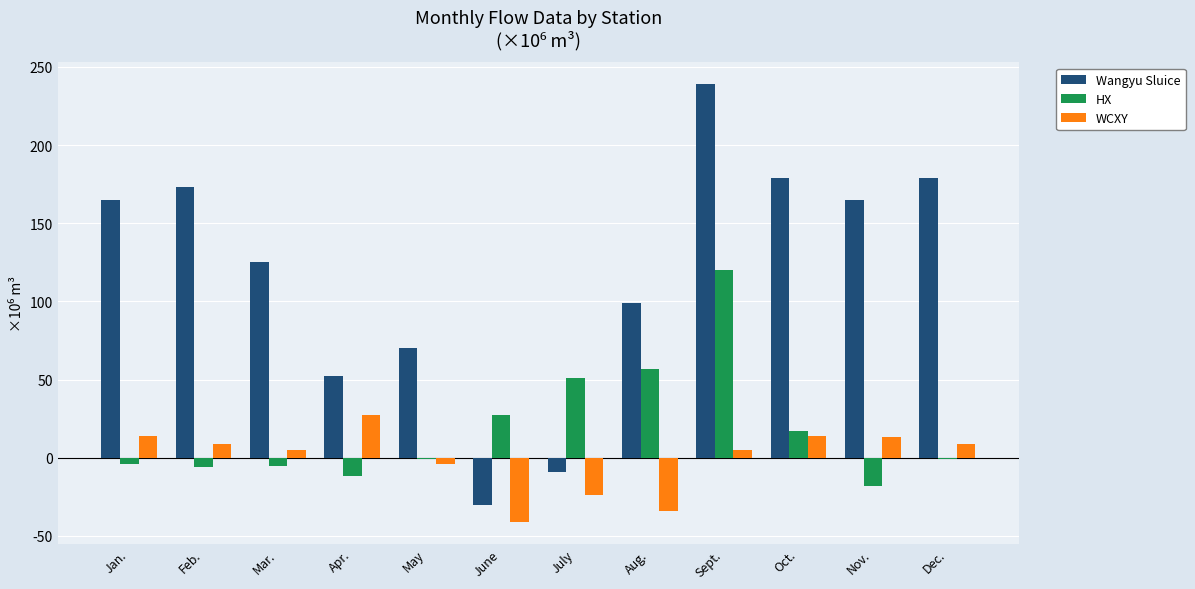

What is the value of the HX bar at the 12th from the left?

-1